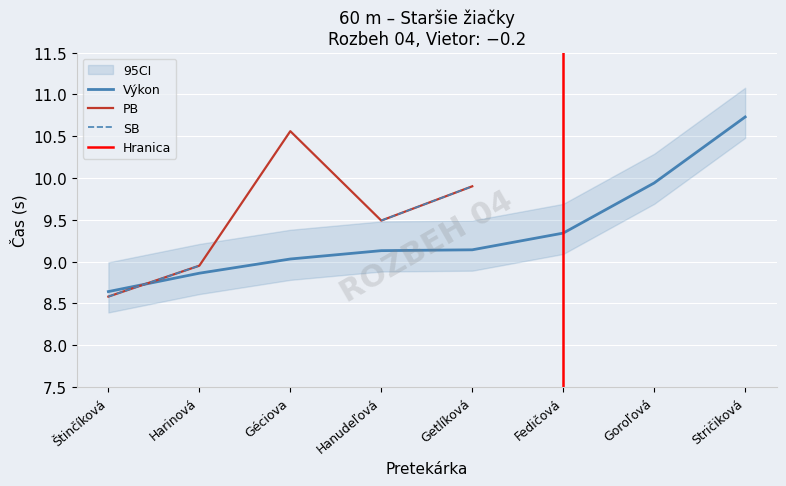

Which category has the lowest value in the Výkon series?

Štinčíková